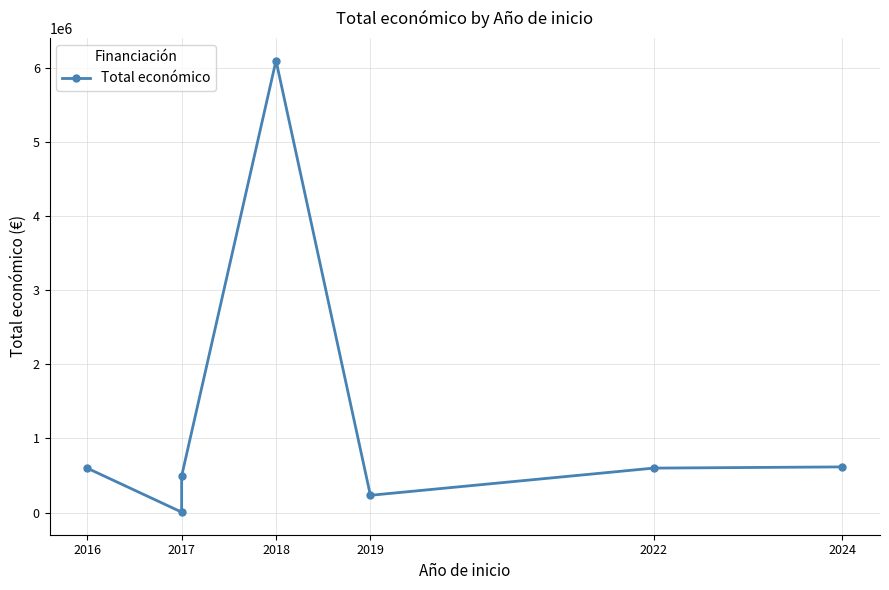

How many interior local peaks (higher than both neighbors) does the data have?

1